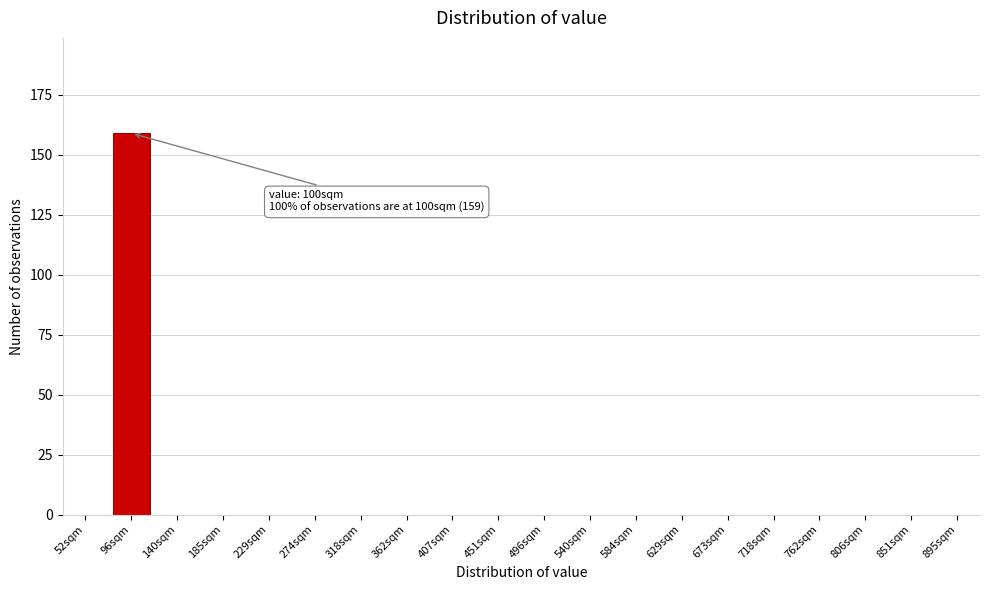

Reading left to right, what are all the values shown in this chart?

52sqm=0	96sqm=159	140sqm=0	185sqm=0	229sqm=0	274sqm=0	318sqm=0	362sqm=0	407sqm=0	451sqm=0	496sqm=0	540sqm=0	584sqm=0	629sqm=0	673sqm=0	718sqm=0	762sqm=0	806sqm=0	851sqm=0	895sqm=0